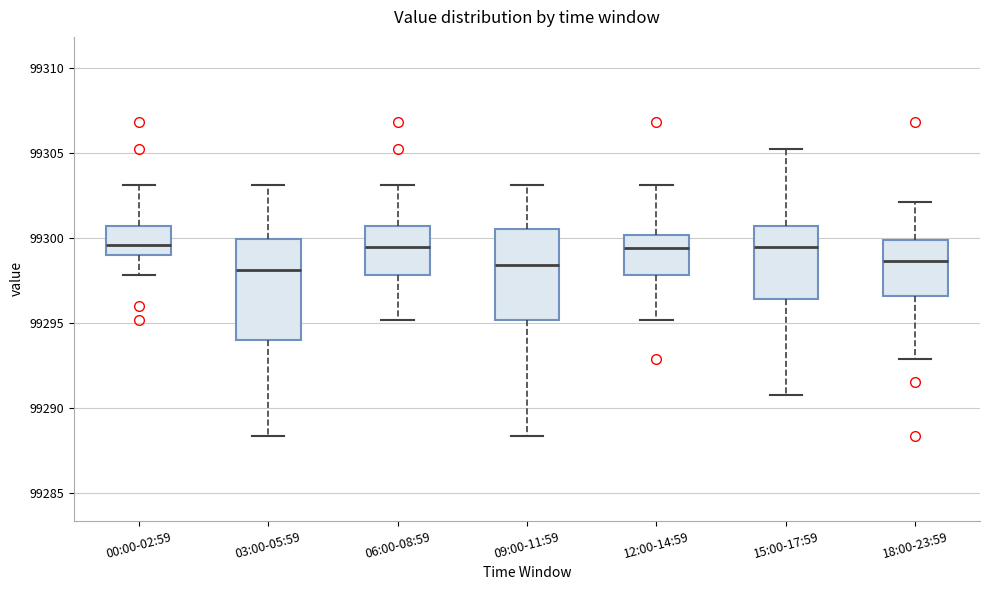

Comparing the boxes themselves (not the whiskers), which one is the tallest?

03:00-05:59